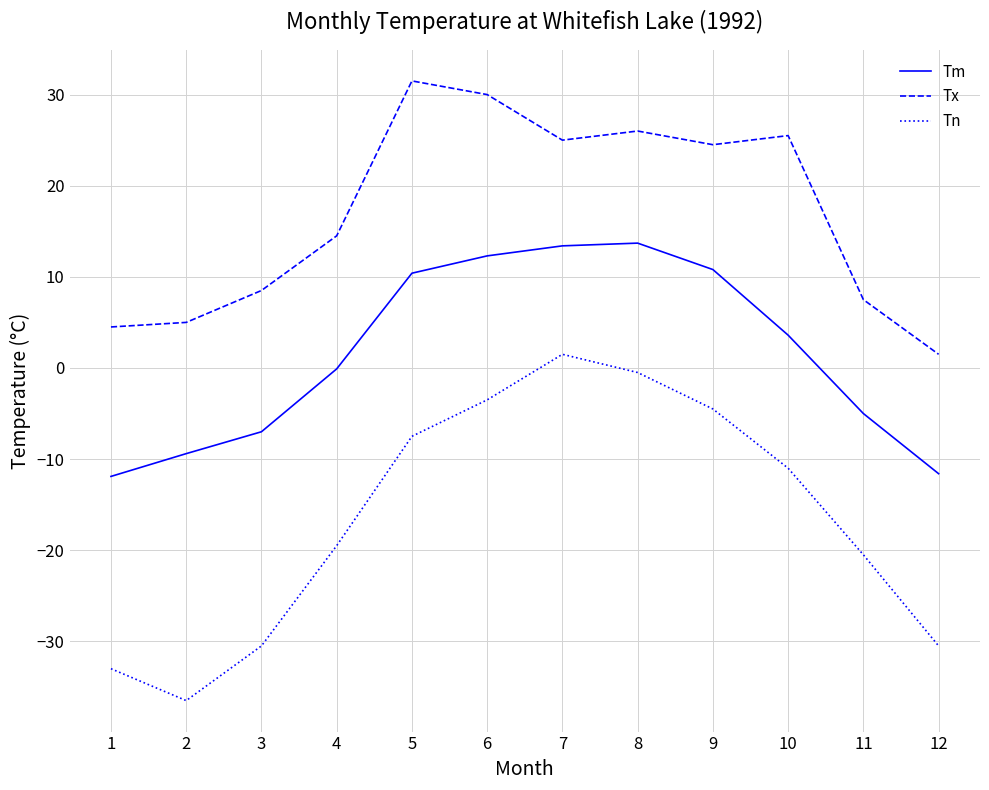

How many values in the Tx series are below 24?

6